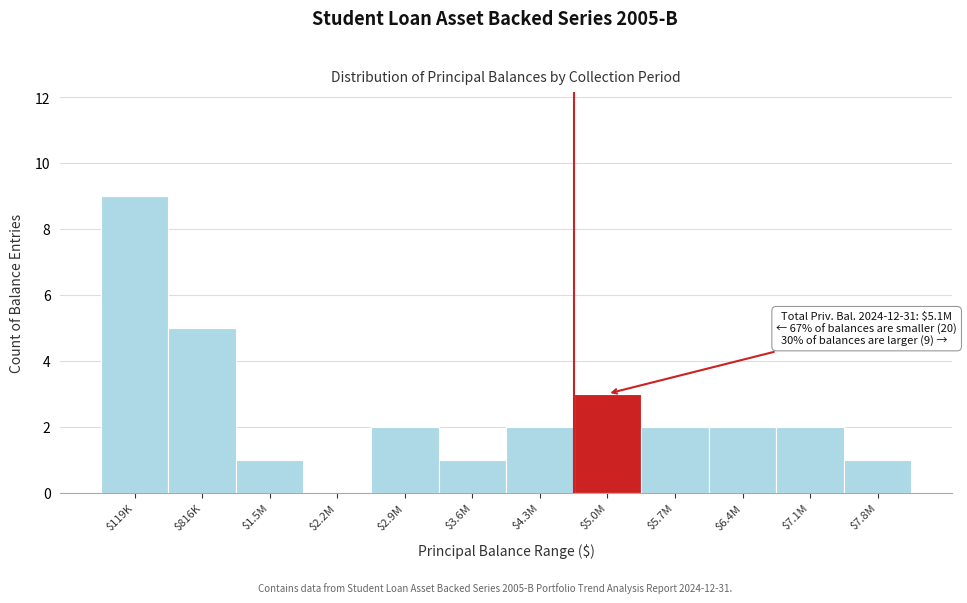

What is the sum of all values?

30